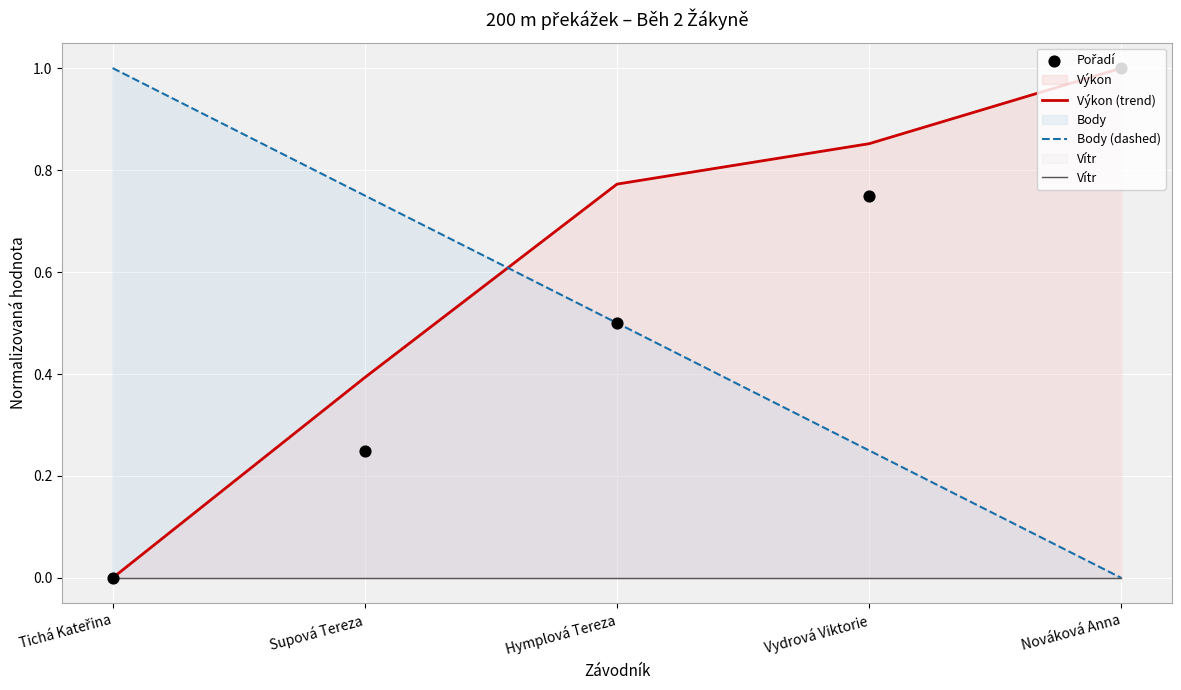

Which series has the largest total across all categories?

Výkon (trend)